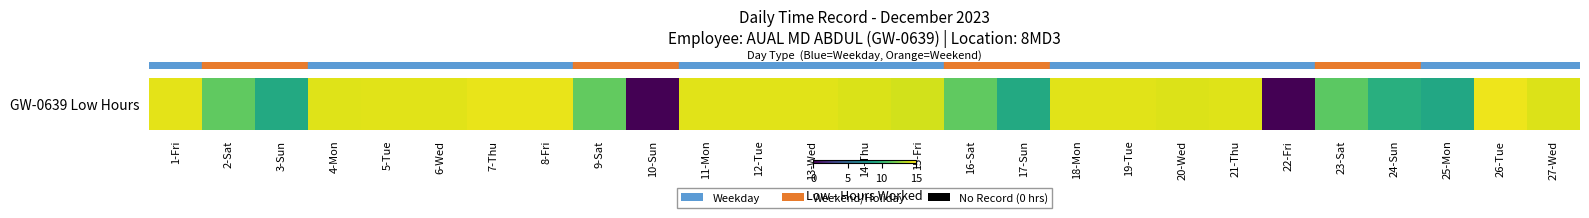

At which category does the chart reach its peak across all series?

26-Tue